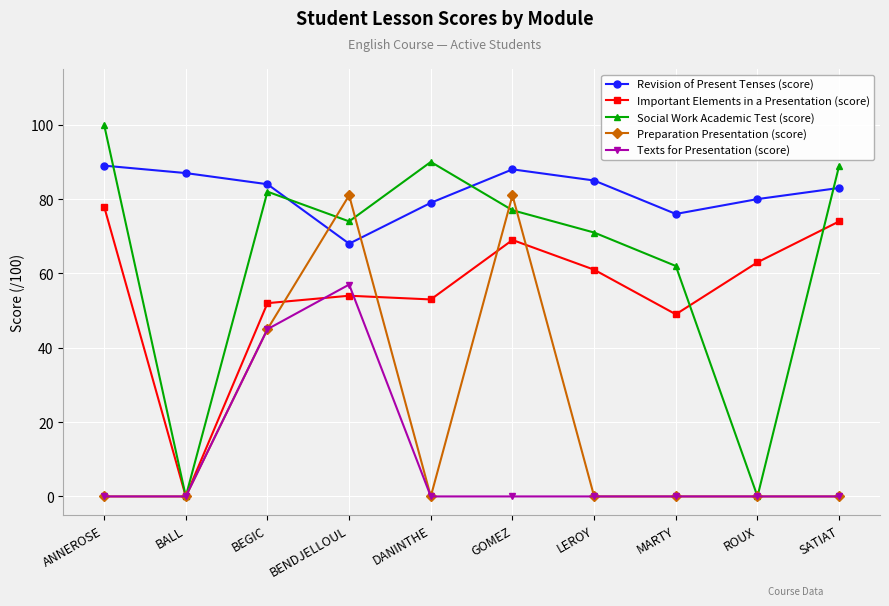

The Texts for Presentation (score) series shows 21 at MARTY. True or false?

False